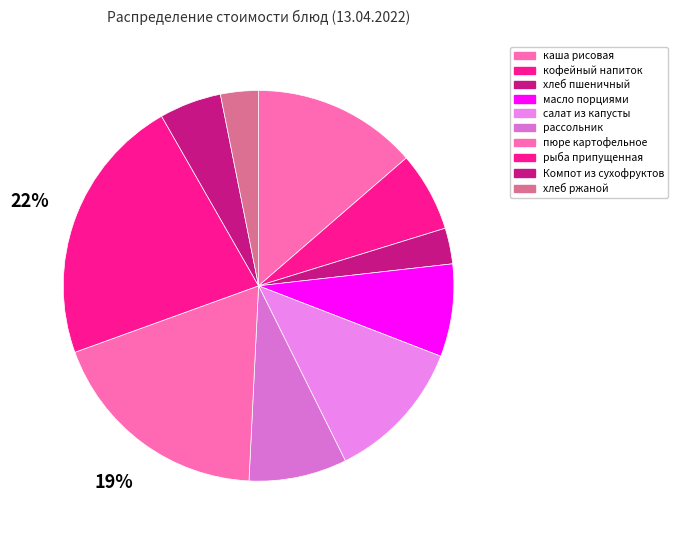

The пюре картофельное slice represents 7% of the pie. True or false?

False